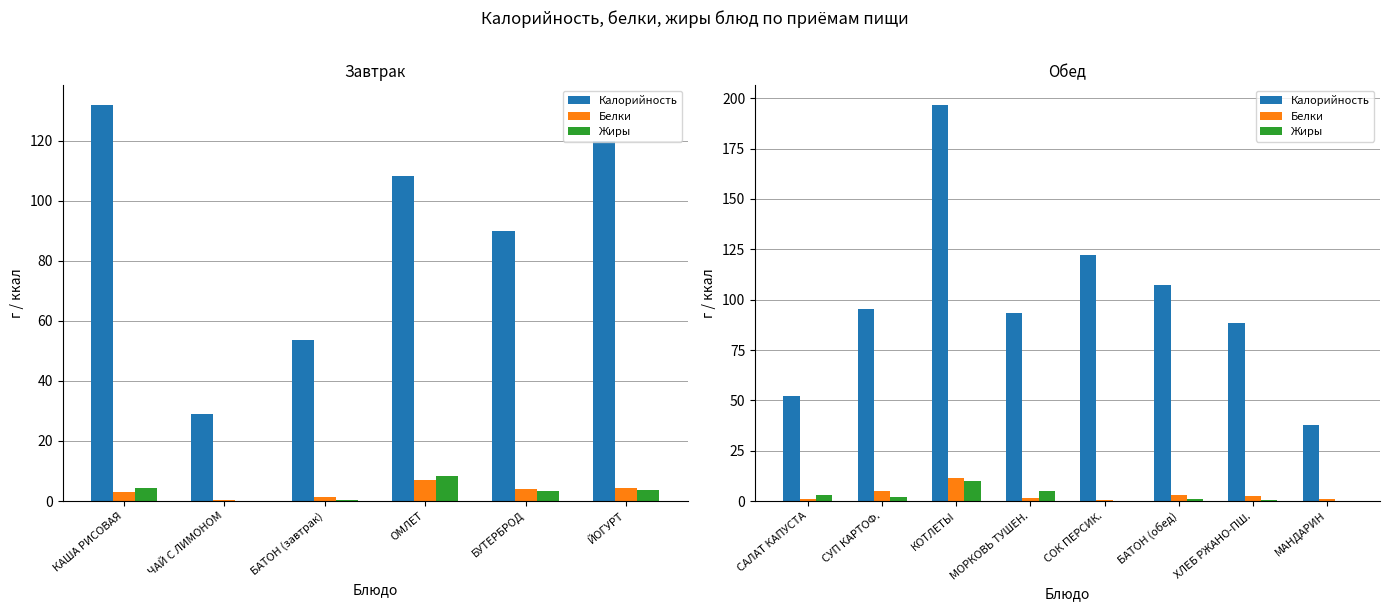

What is the value of the Жиры bar at the 2nd from the left?

1.9